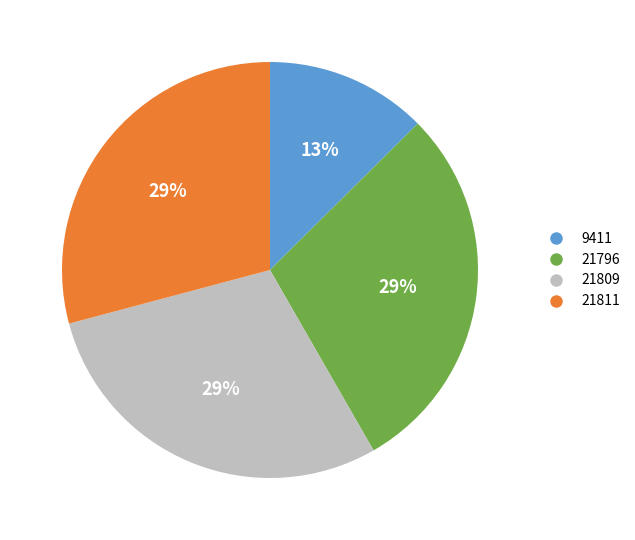

Count the number of slices in the pie.

4